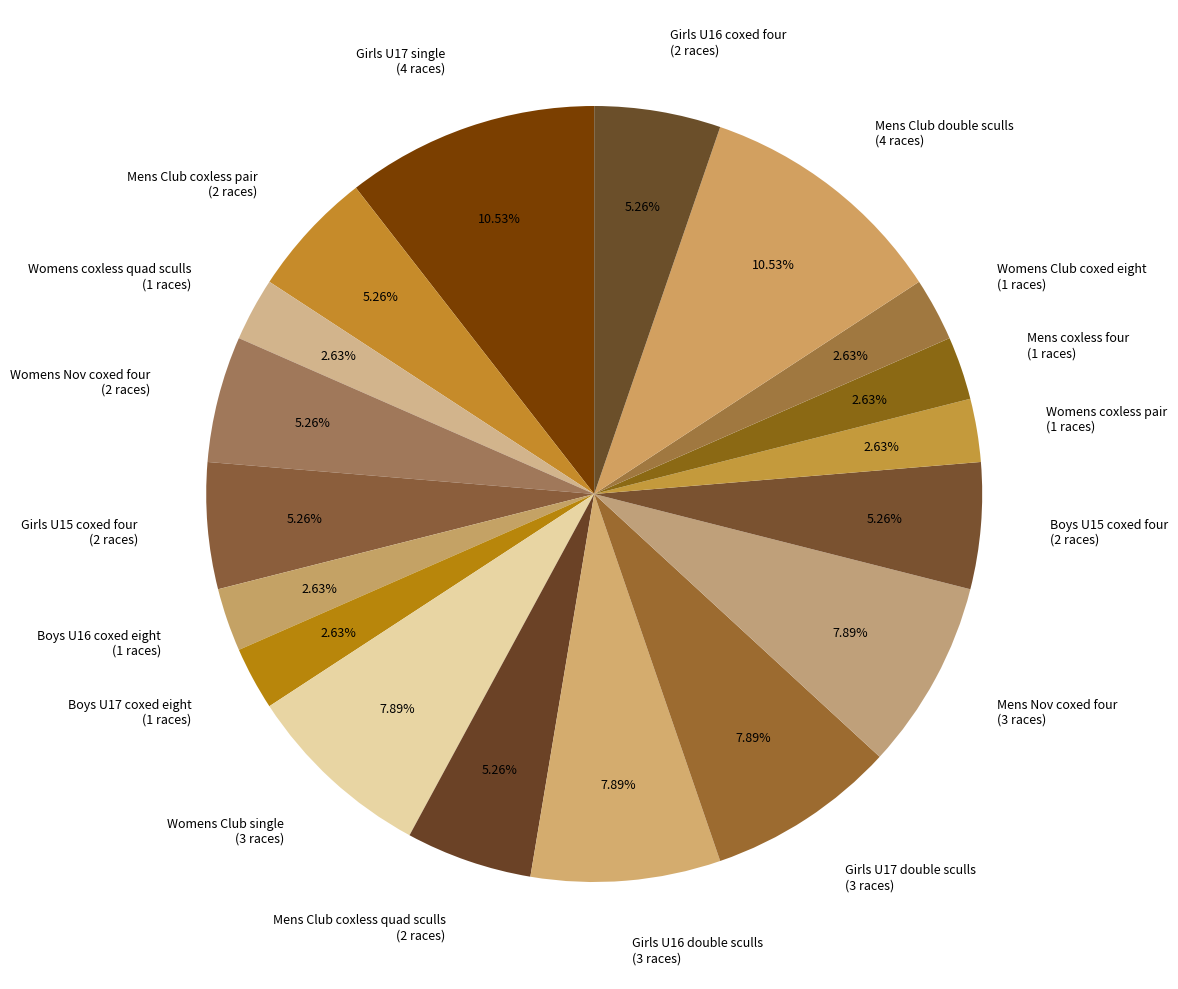

Approximately how many times larger is the value at Mens coxless four (1 races) compared to Girls U17 double sculls (3 races)?

0.3